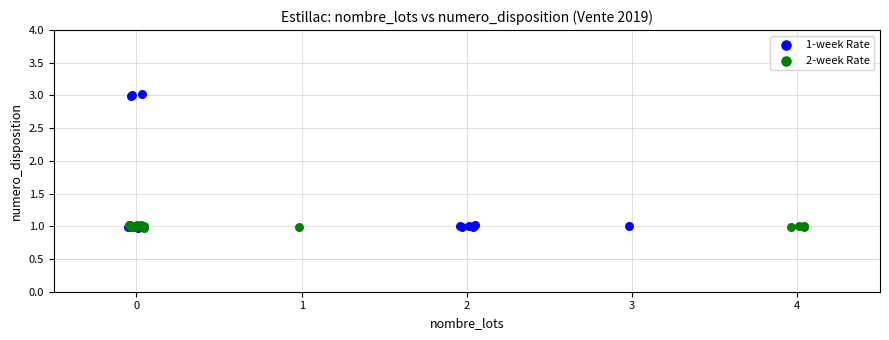

Which series has the widest spread of Y values?

1-week Rate